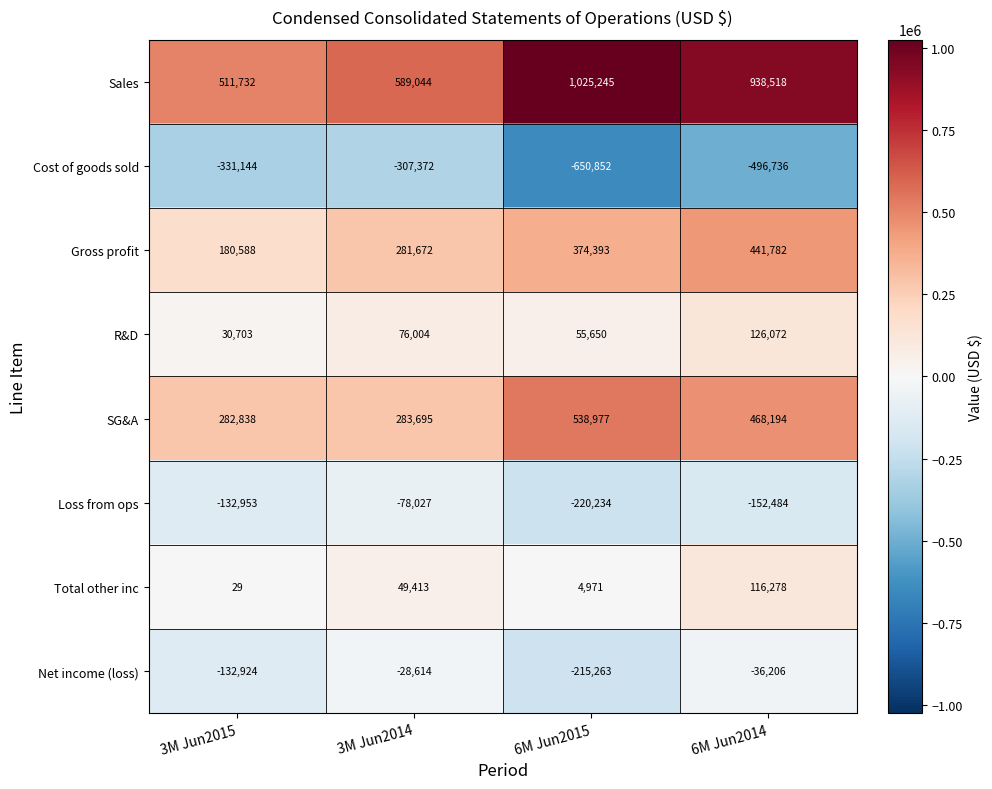

How many categories are shown in the chart?

4